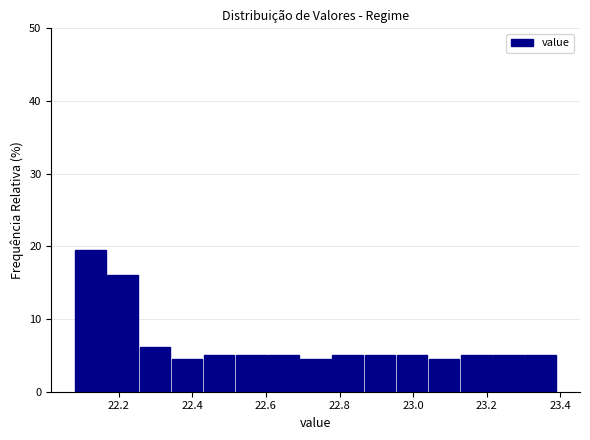

Reading left to right, transcribe this chart: for each bar, give the range it covers on the x-axis and its height. Neither the bar edges nor the heights are printed on the chart, so give them approximately, as read against the axes.

22.08 to 22.16: 19
22.16 to 22.26: 16
22.26 to 22.34: 6
22.34 to 22.42: 4
22.42 to 22.52: 5
22.52 to 22.60: 5
22.60 to 22.70: 5
22.70 to 22.78: 4
22.78 to 22.86: 5
22.86 to 22.96: 5
22.96 to 23.04: 5
23.04 to 23.12: 4
23.12 to 23.22: 5
23.22 to 23.30: 5
23.30 to 23.40: 5